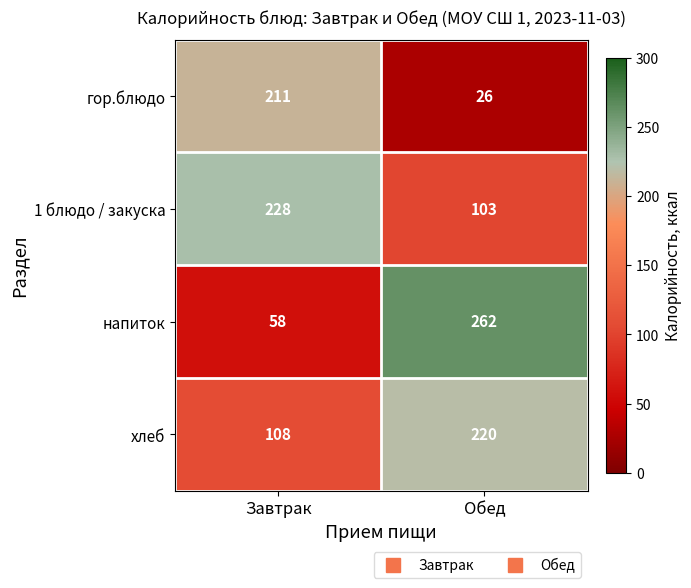

Which category has the highest value across all series?

Обед